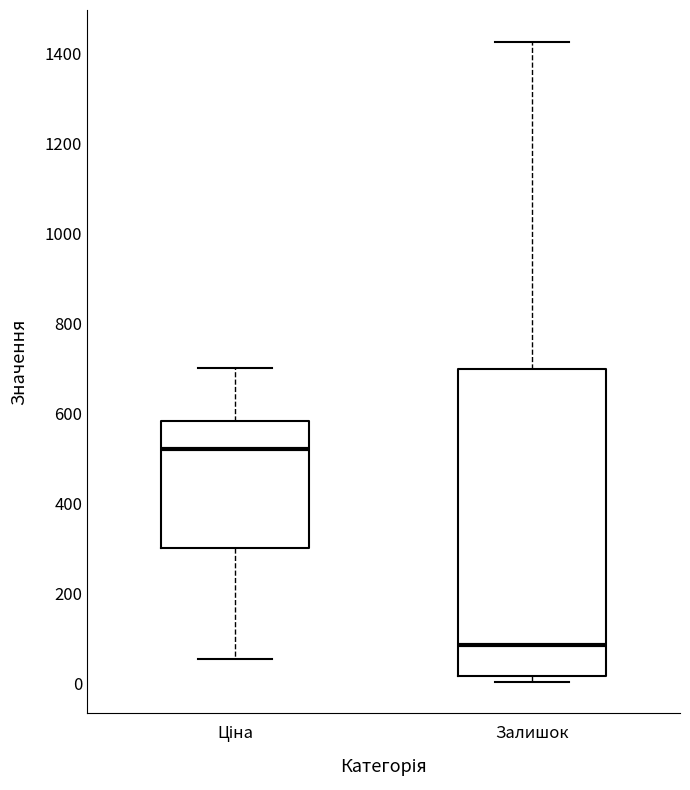

Which box's median line is the lowest?

Залишок